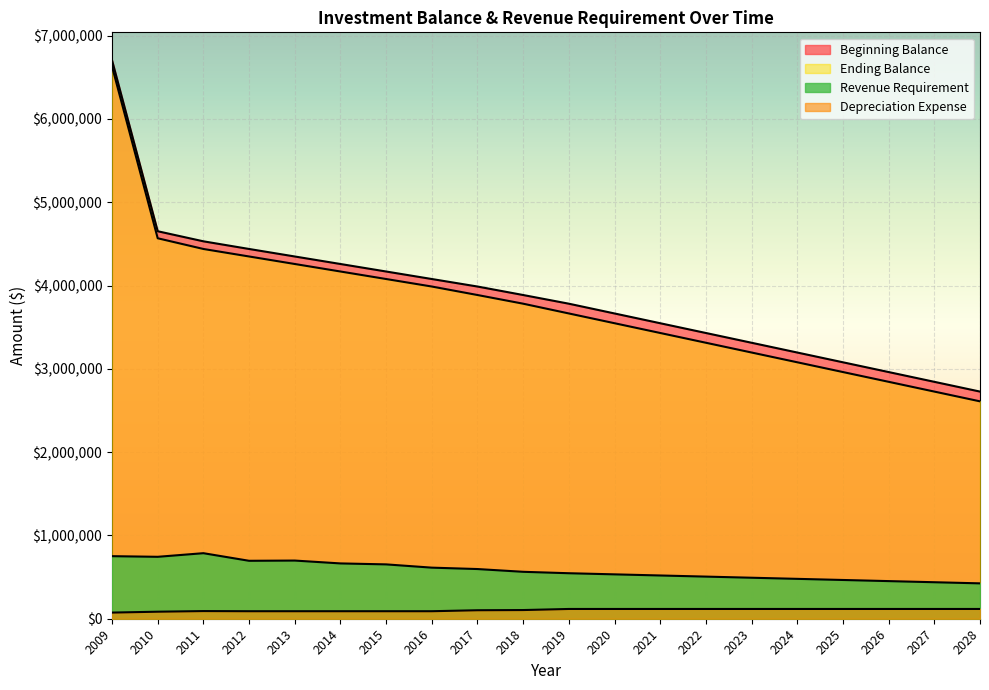

True or false: Ending Balance has more than 1 interior local peaks.

False